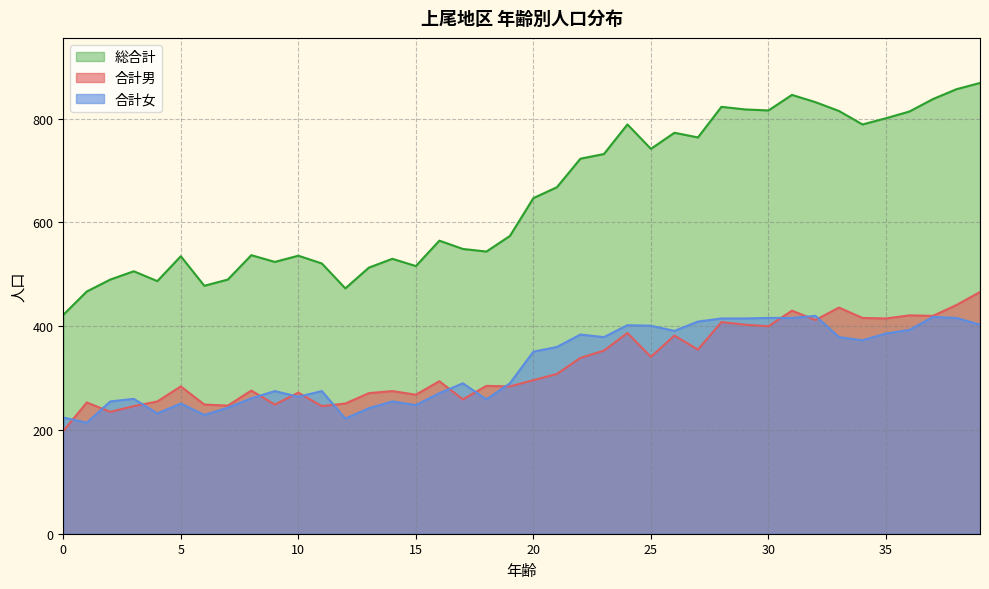

How many distinct data groups are displayed?

3